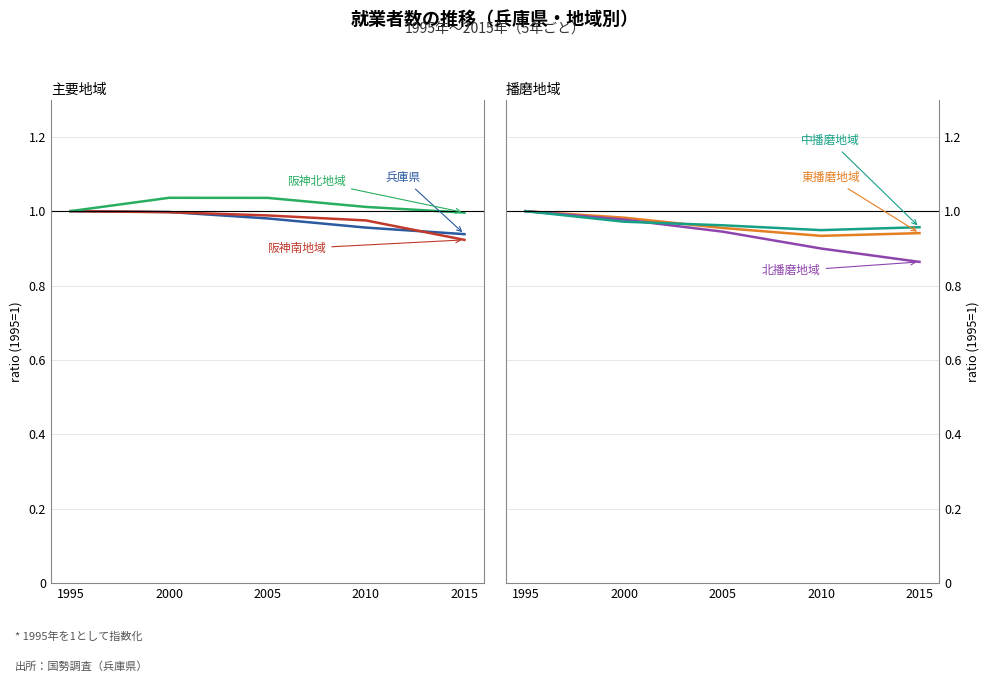

Reading right to left, what are all the values shown in this chart?

兵庫県: 0.9	1.0	1.0	1.0	1.0
阪神南地域: 0.9	1.0	1.0	1.0	1.0
阪神北地域: 1.0	1.0	1.0	1.0	1.0
東播磨地域: 0.9	0.9	1.0	1.0	1.0
北播磨地域: 0.9	0.9	0.9	1.0	1.0
中播磨地域: 1.0	0.9	1.0	1.0	1.0